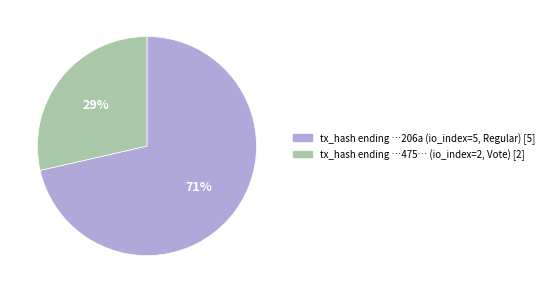

To the nearest percent, what is the average slice percentage?

50%